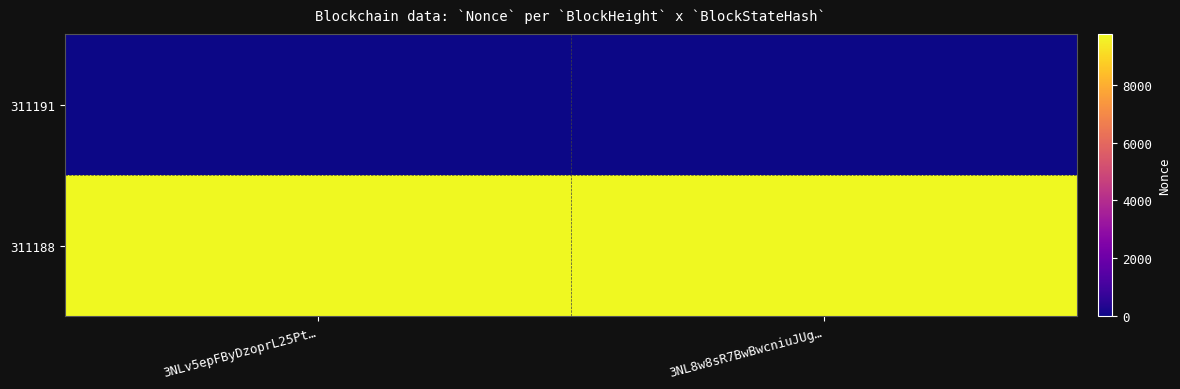

Which has a higher value, 3NL8w8sR7BwBwcniuJUg… or 3NLv5epFByDzoprL25Pt…?

3NL8w8sR7BwBwcniuJUg…